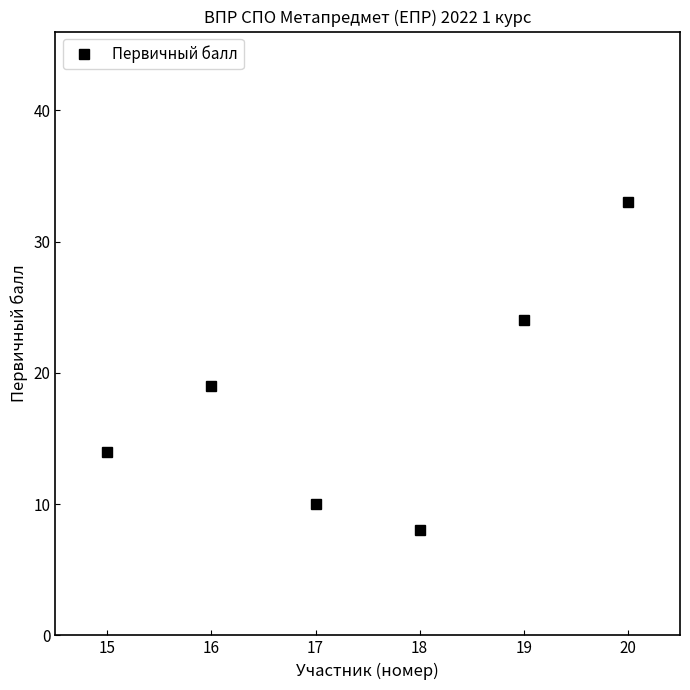

Read the value at 18, to the nearest 5.

10